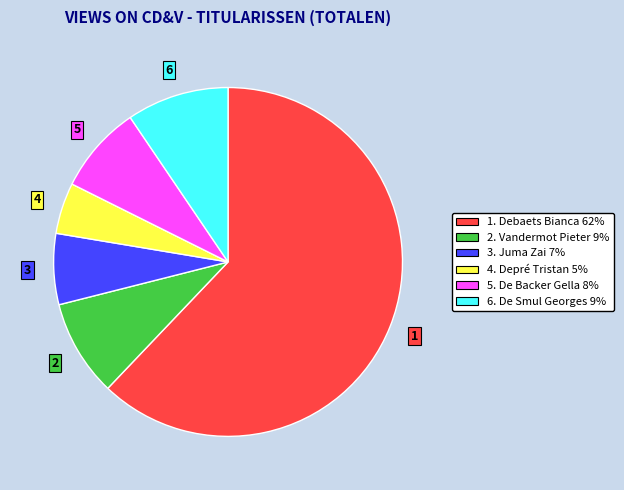

Does any single category account for the majority?

Yes